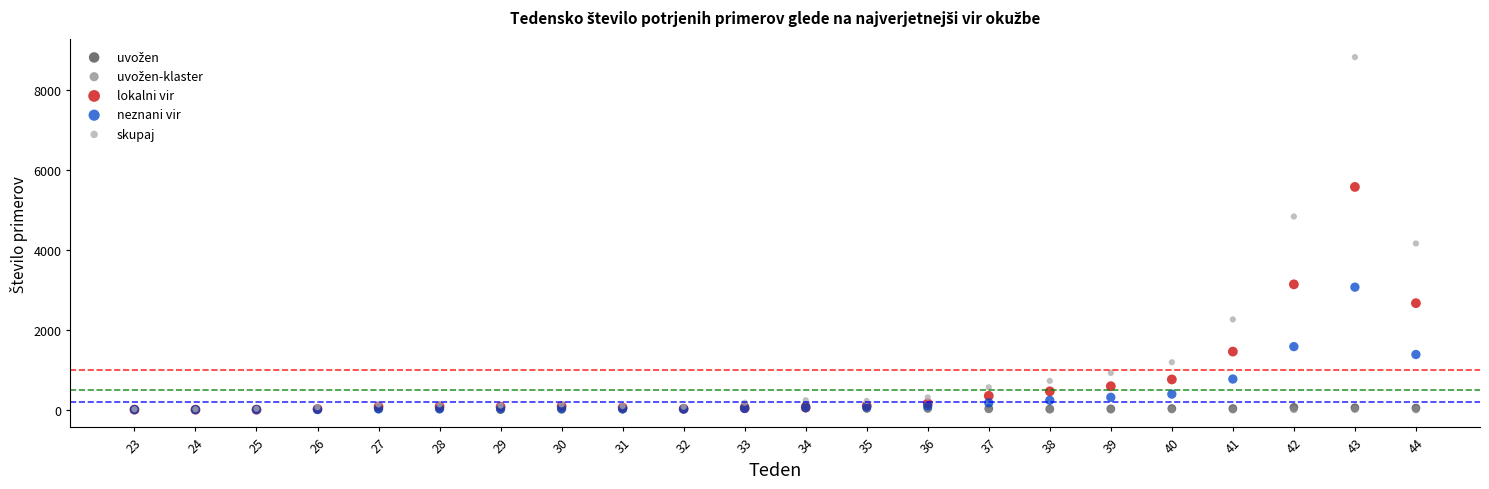

Which series has the largest Y range (max minus min)?

skupaj